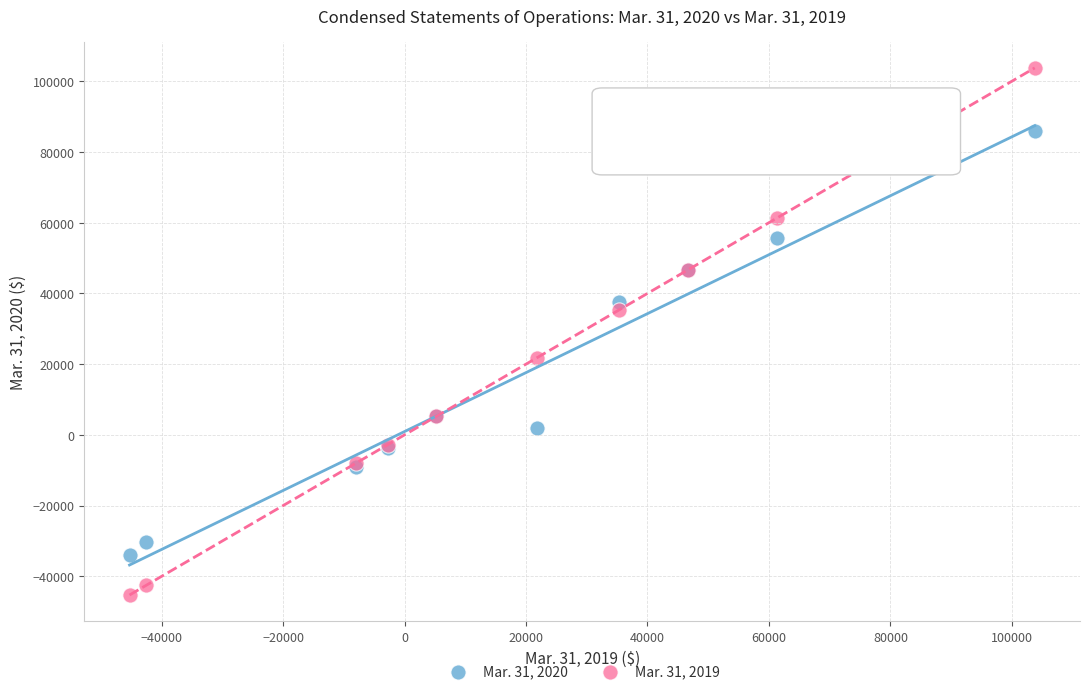

Which series has the largest Y range (max minus min)?

Mar. 31, 2019